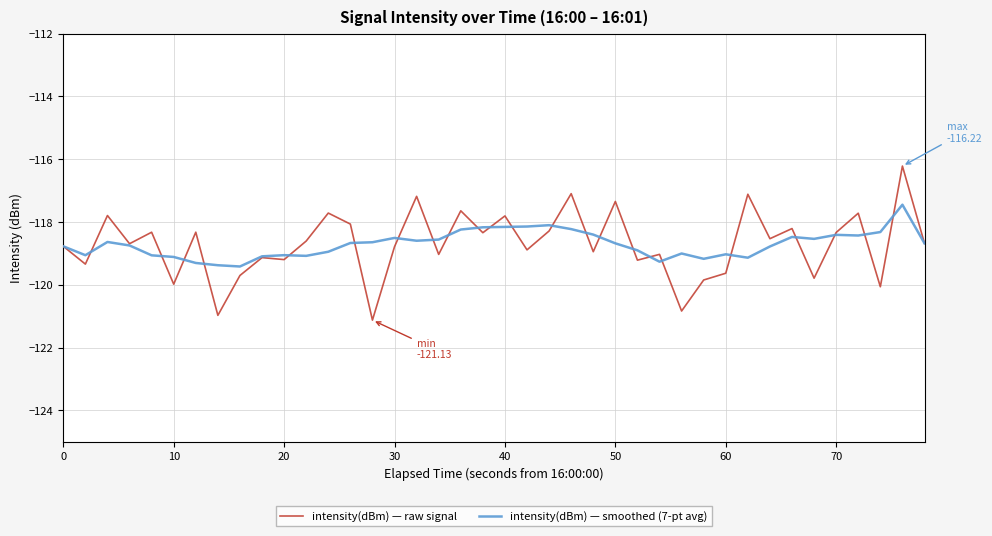

What is the lowest value of the intensity(dBm) — smoothed (7-pt avg) series?

-119.4